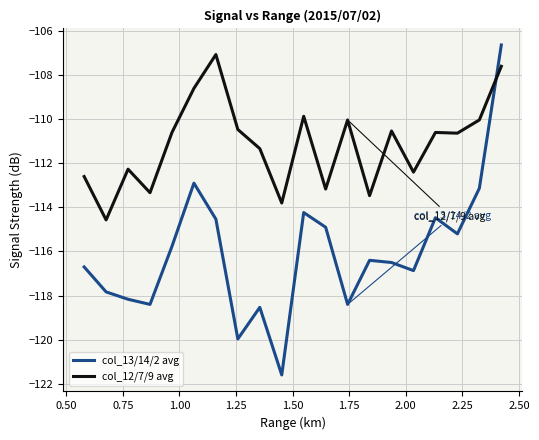

Which series has the largest total across all categories?

col_12/7/9 avg